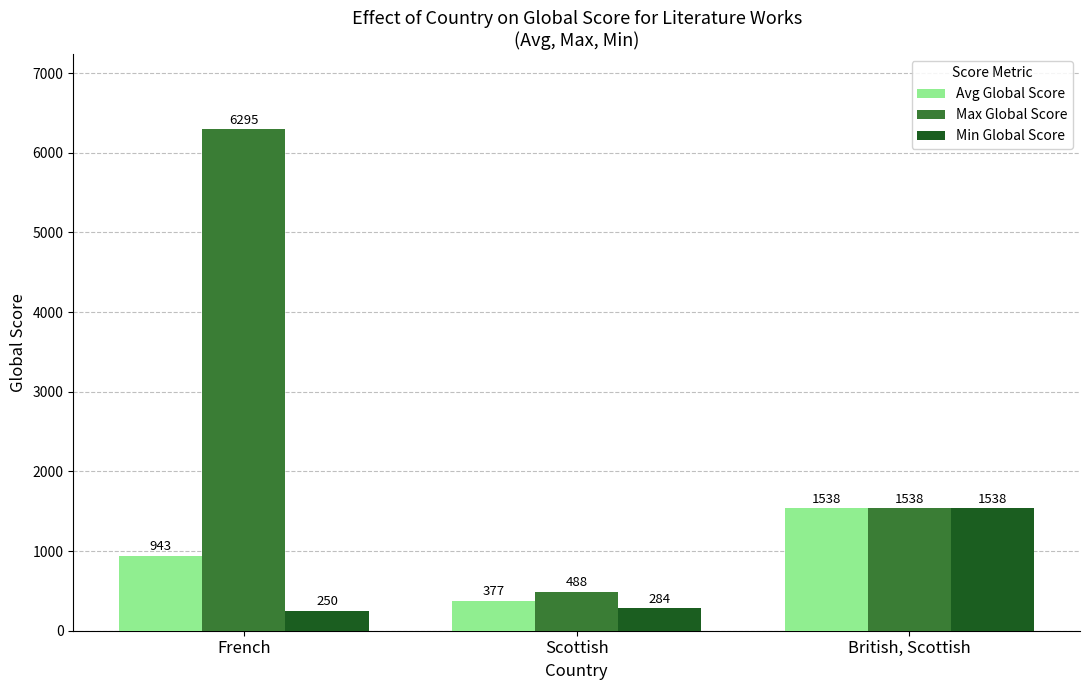

What is the smallest value displayed?

250.0